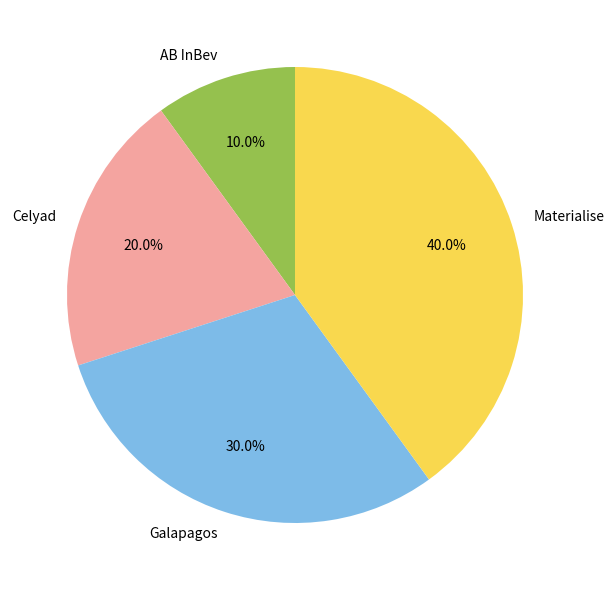

What percentage is the Materialise slice, to the nearest percent?

40%